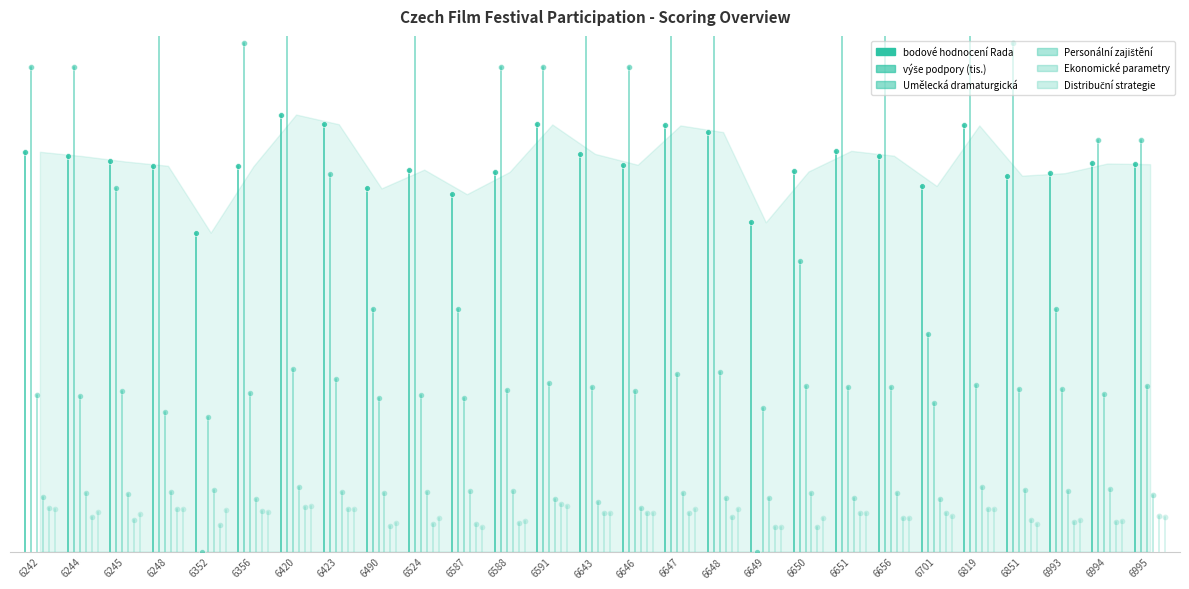

Which series has the widest spread of Y values?

výše podpory (tis.)